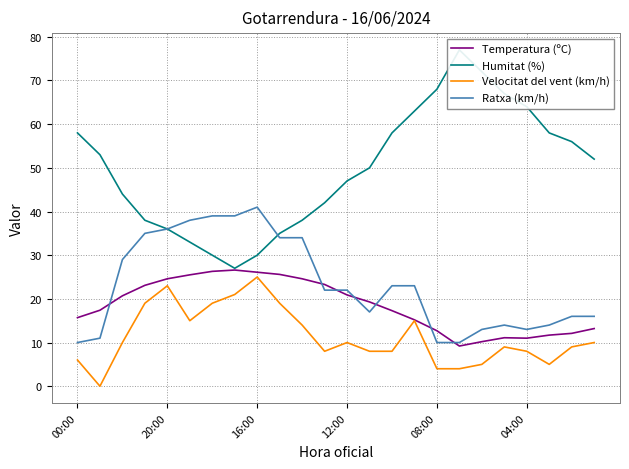

Is it true that Ratxa (km/h) equals 15.2 at 08:00?

False